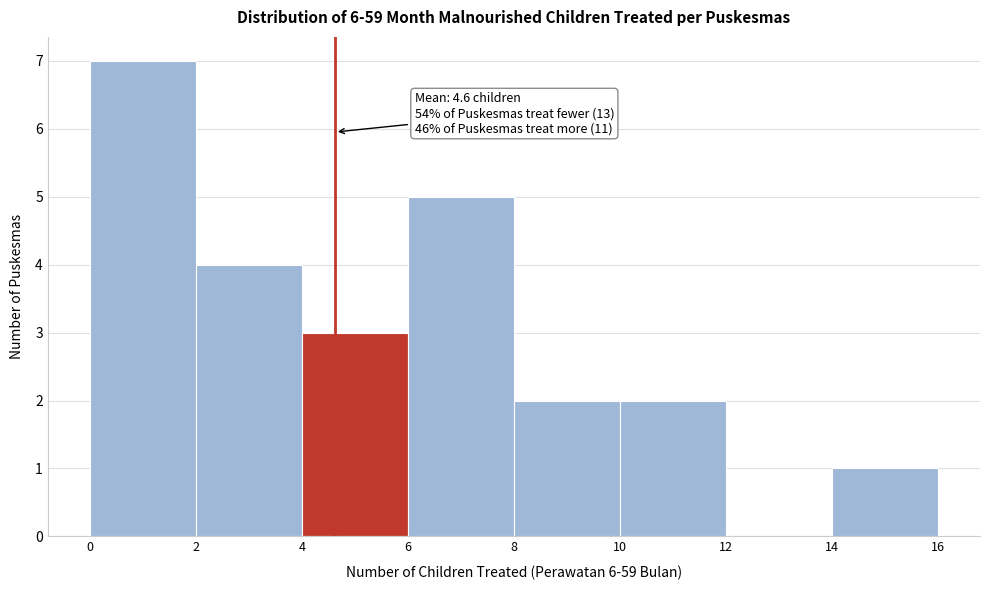

Which range on the x-axis has the tallest bar?

0 to 2